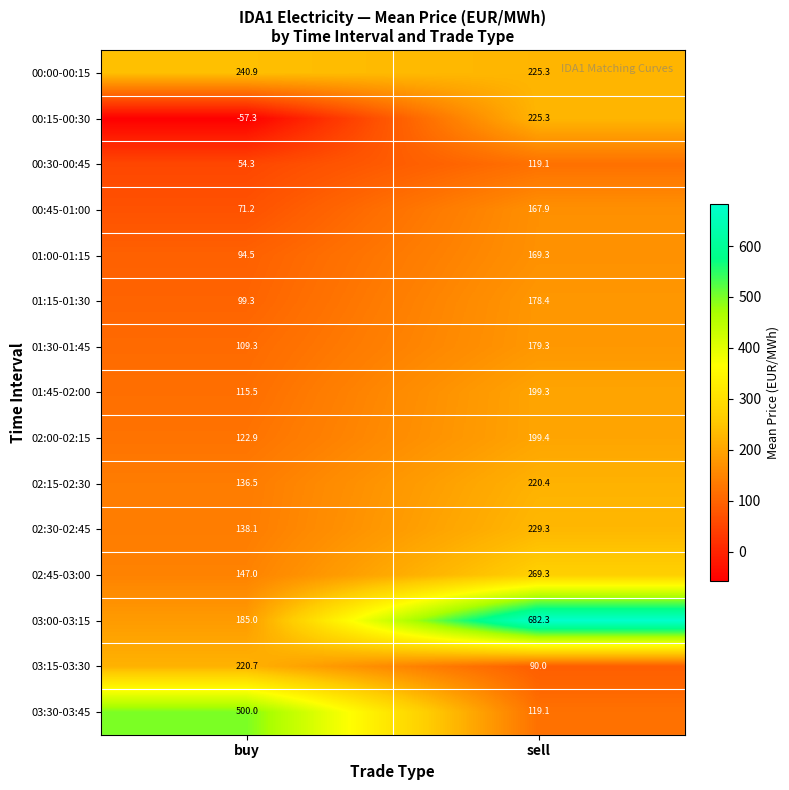

Which category has the lowest value across all series?

buy